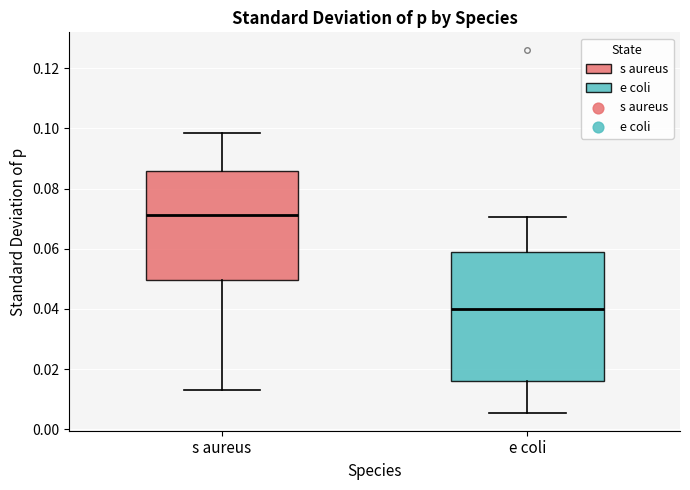

Which box is the tallest, from its lower edge to its upper edge?

e coli